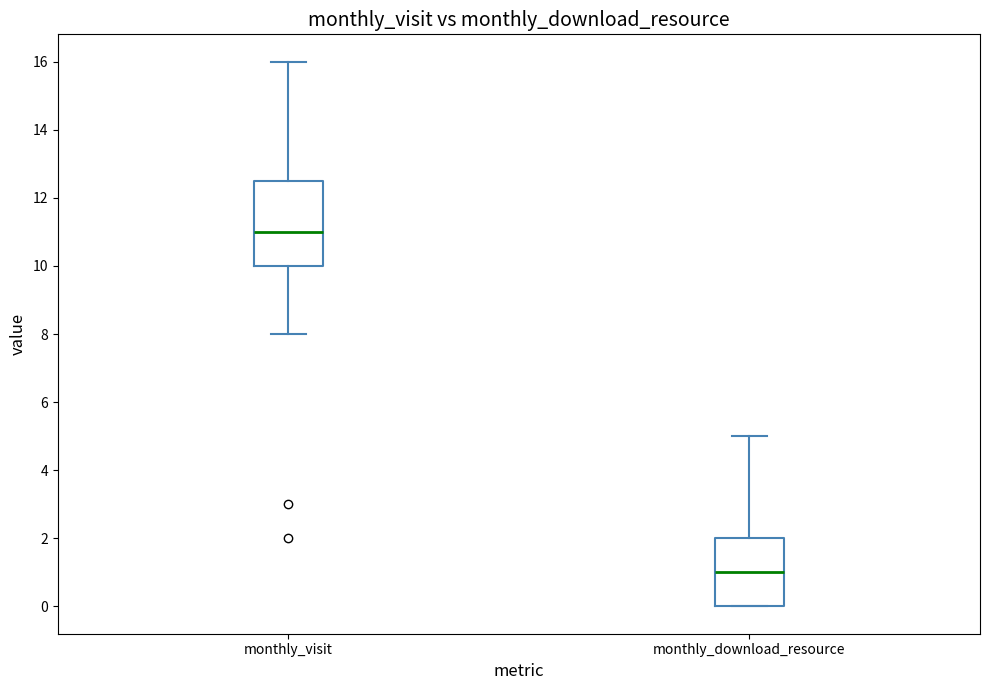

Reading left to right, transcribe this box plot: for each box, give where its median line is, the range the box spans, and where its two whiskers end, as read against the y-axis. The values are not printed on the chart, so give them approximately, as read against the axis.

monthly_visit: median 11.0, box 10.0 to 12.6, whiskers 8.0 to 16.0
monthly_download_resource: median 1.0, box 0.0 to 2.0, whiskers 0.0 to 5.0